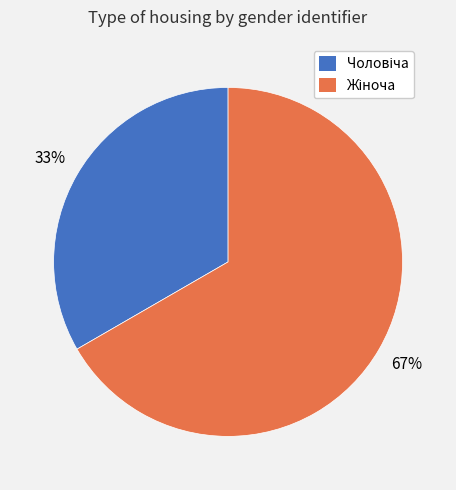

How many slices are in this pie chart?

2